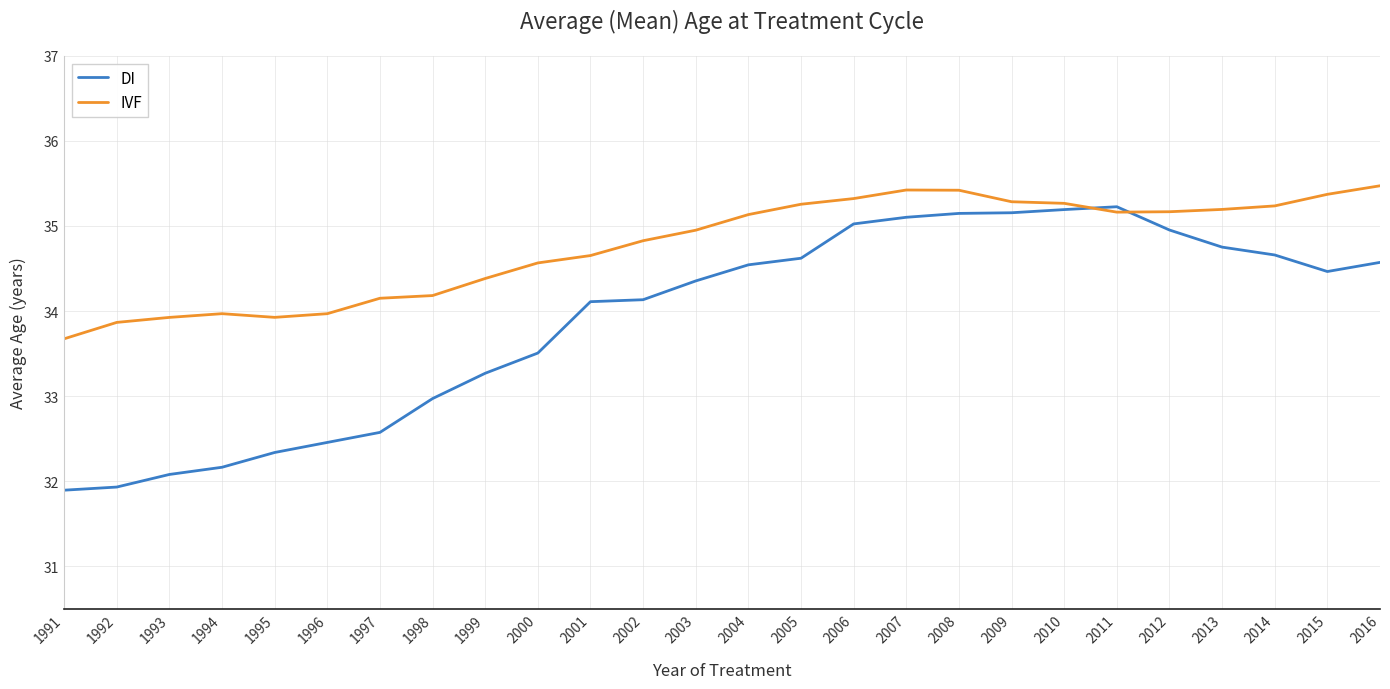

Count the number of data series in this chart.

2